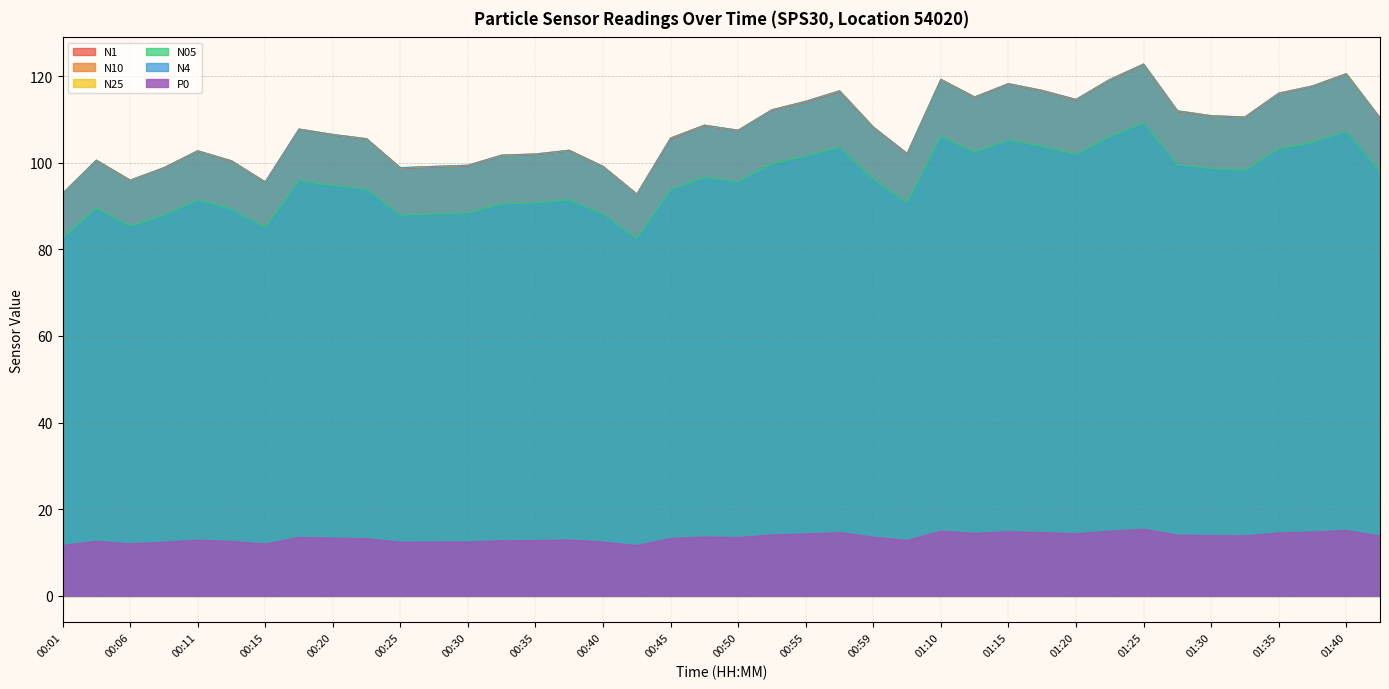

What is the minimum value for P0?

11.6